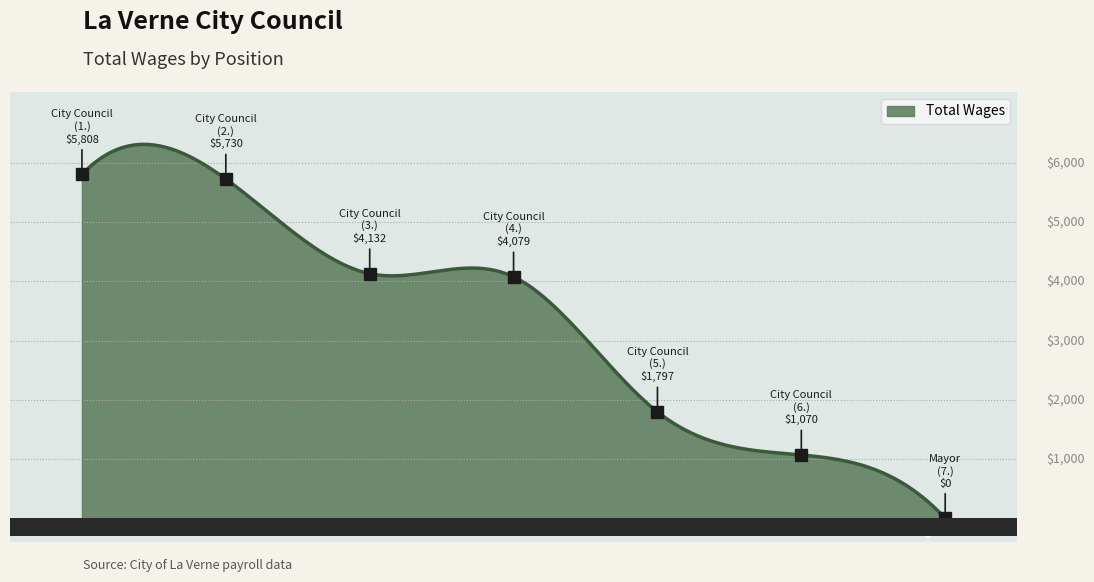

Are the bars grouped side by side (vs. stacked)?

No